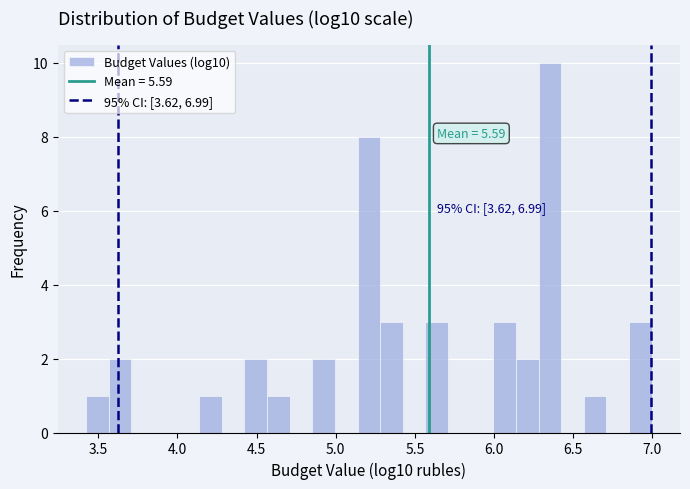

Read against the x-axis, roughly where is the centre of the tallest bar?

6.35